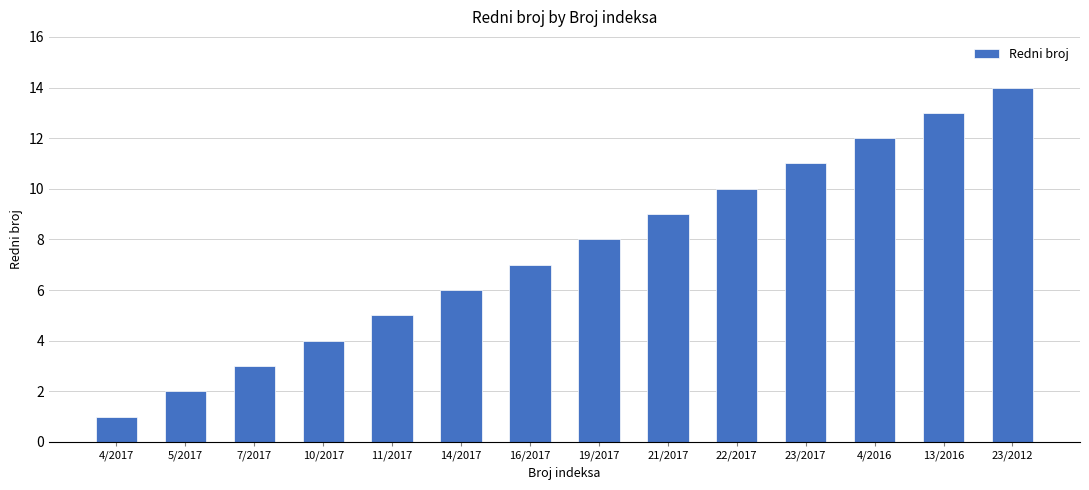

What is the label of the 9th bar from the right?

14/2017